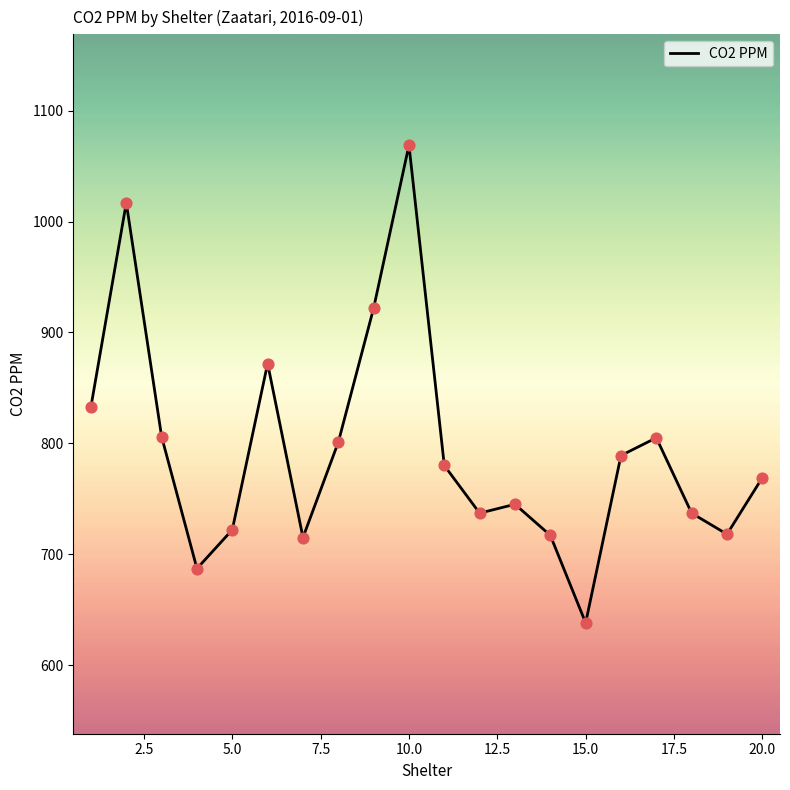

What is the minimum value shown in the chart?

638